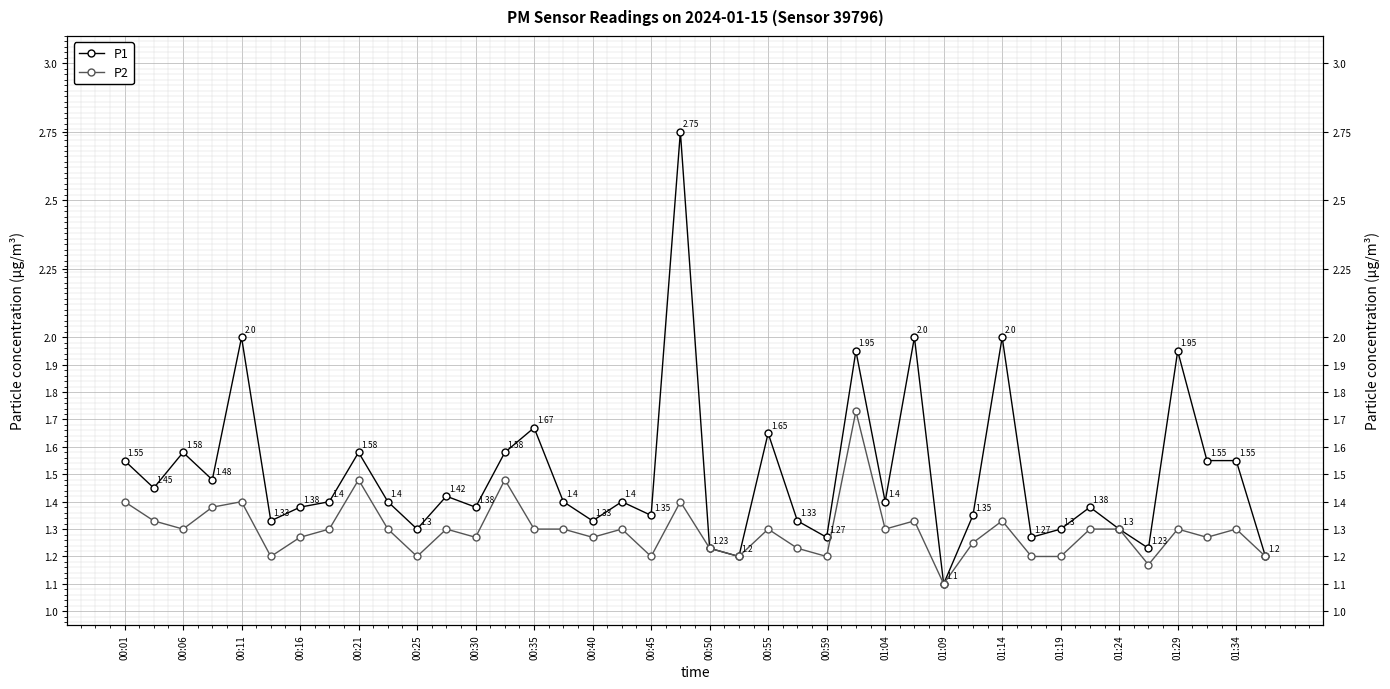

True or false: P1 and P2 cross at least once.

False